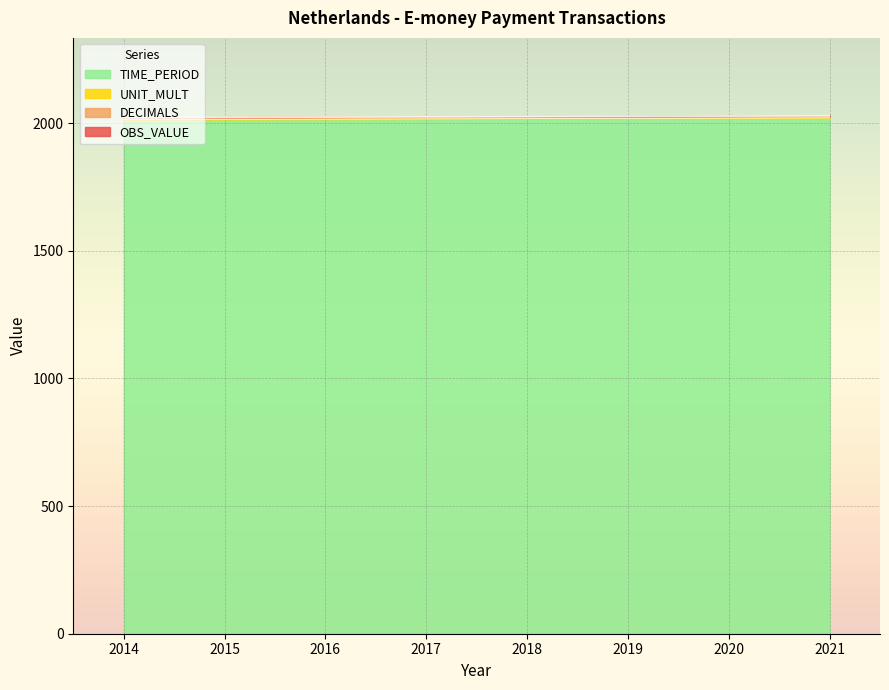

True or false: OBS_VALUE and UNIT_MULT cross at least once.

False